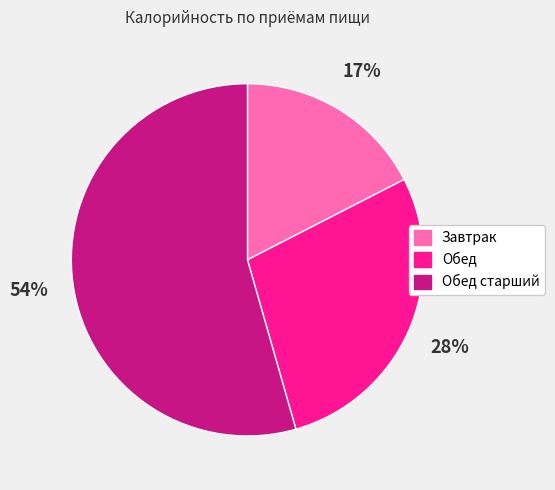

To the nearest percent, what is the average slice percentage?

33%